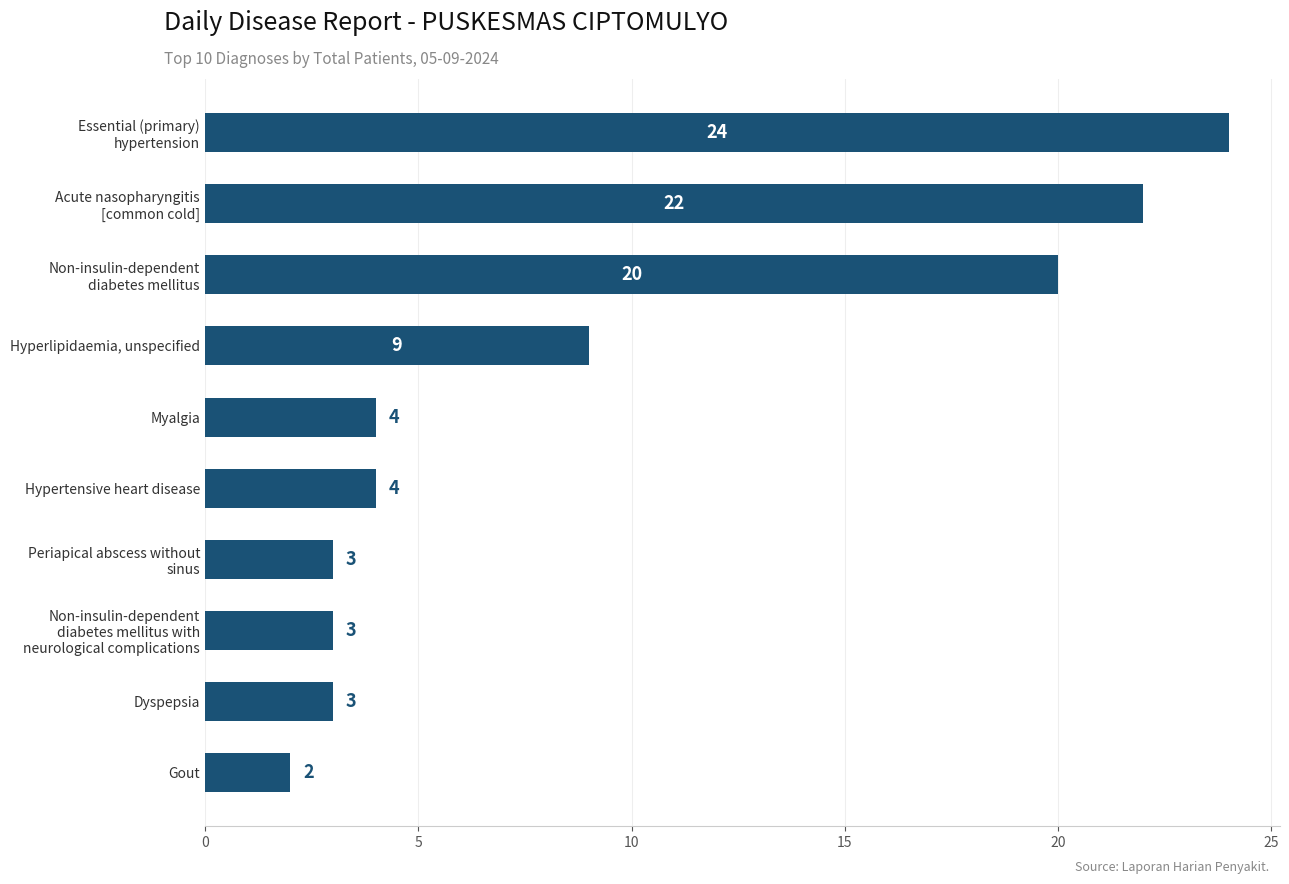

Which label corresponds to the smallest value in the chart?

Gout